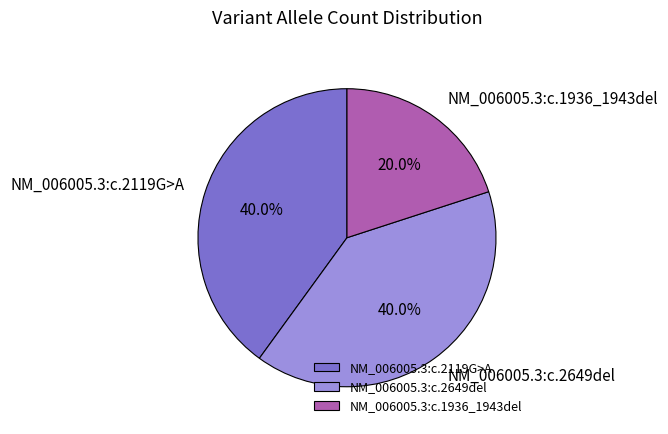

To the nearest percent, what is the difference between the NM_006005.3:c.2119G>A and NM_006005.3:c.1936_1943del slice percentages?

20%